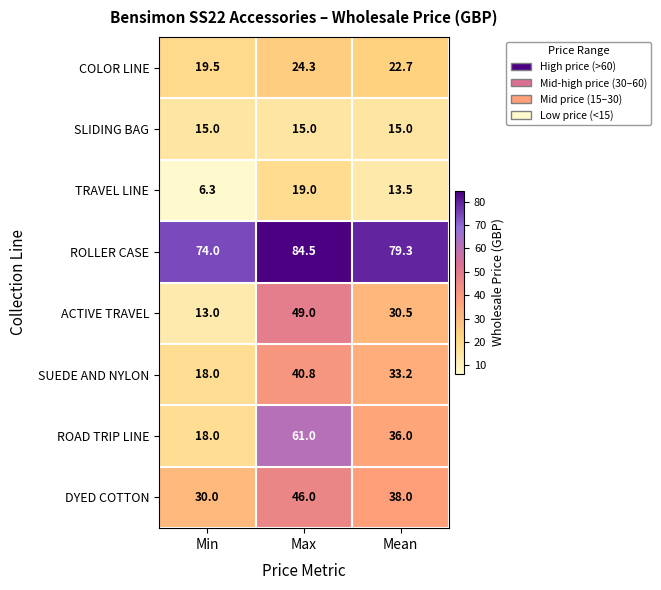

Reading left to right, extract all data points from this chart.

COLOR LINE: 19.5	24.3	22.7
SLIDING BAG: 15.0	15.0	15.0
TRAVEL LINE: 6.3	19.0	13.5
ROLLER CASE: 74.0	84.5	79.3
ACTIVE TRAVEL: 13.0	49.0	30.5
SUEDE AND NYLON: 18.0	40.8	33.2
ROAD TRIP LINE: 18.0	61.0	36.0
DYED COTTON: 30.0	46.0	38.0